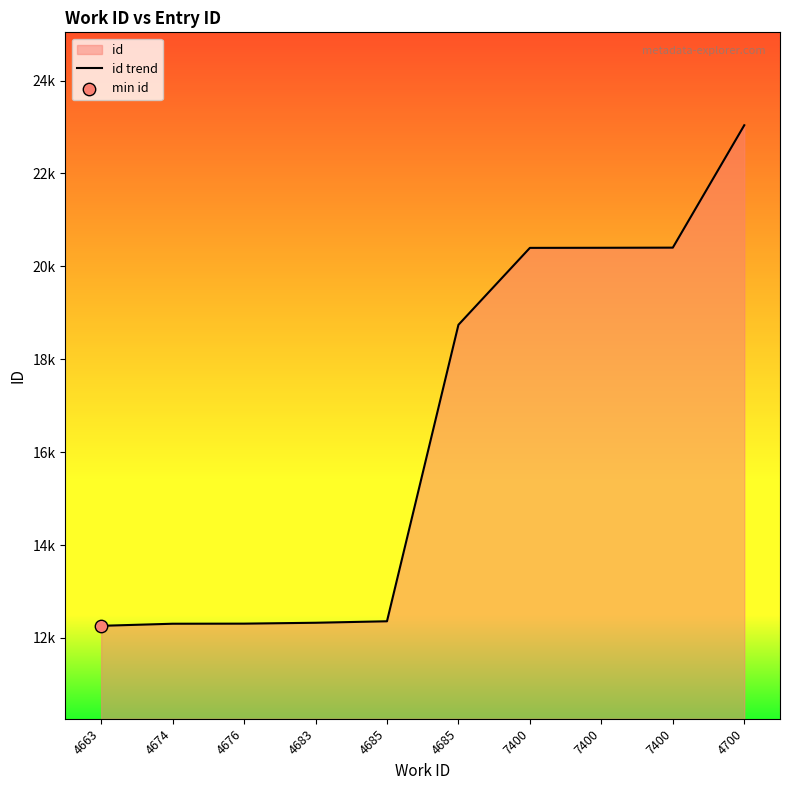

What is the change in value from 4674 to 4676?

+2